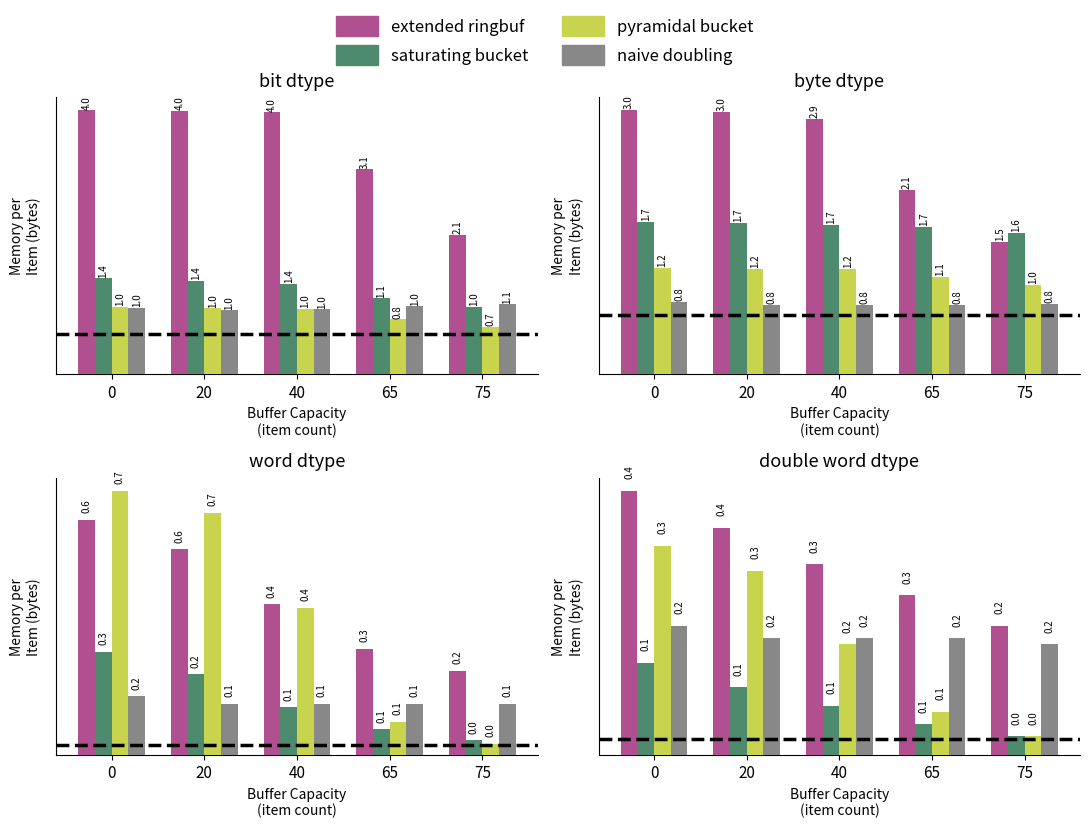

What is the sum of the extended ringbuf values at 0 and 20?

0.8